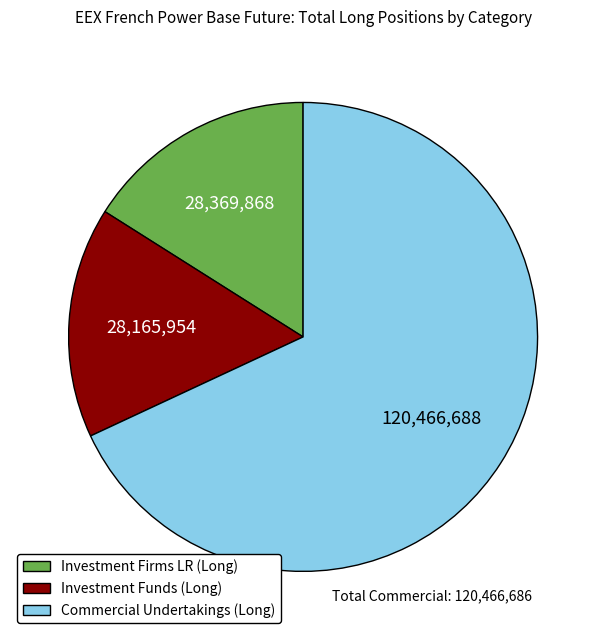

Approximately how many times larger is the value at Commercial Undertakings (Long) compared to Investment Funds (Long)?

4.3